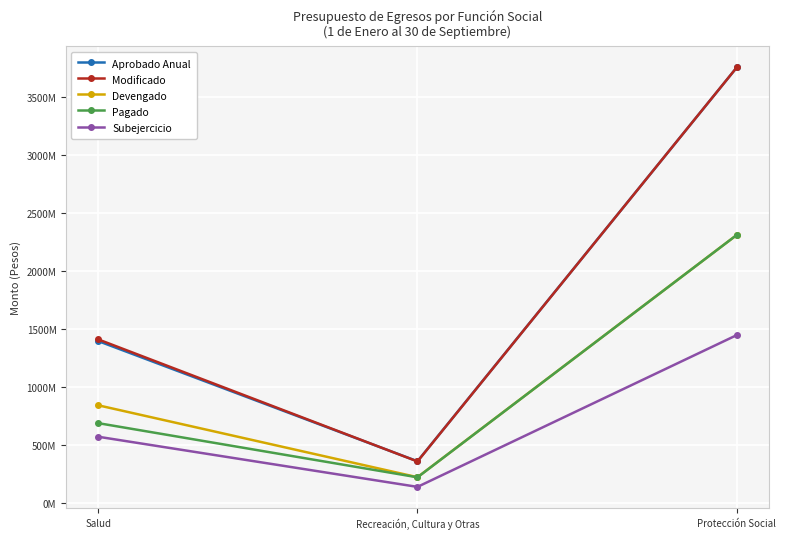

Does the chart have visible grid lines?

Yes